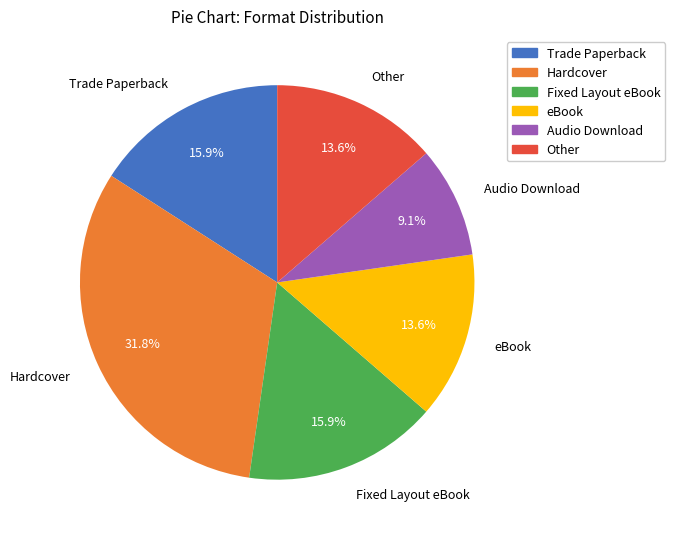

To the nearest percent, what is the combined percentage of Fixed Layout eBook and eBook?

30%